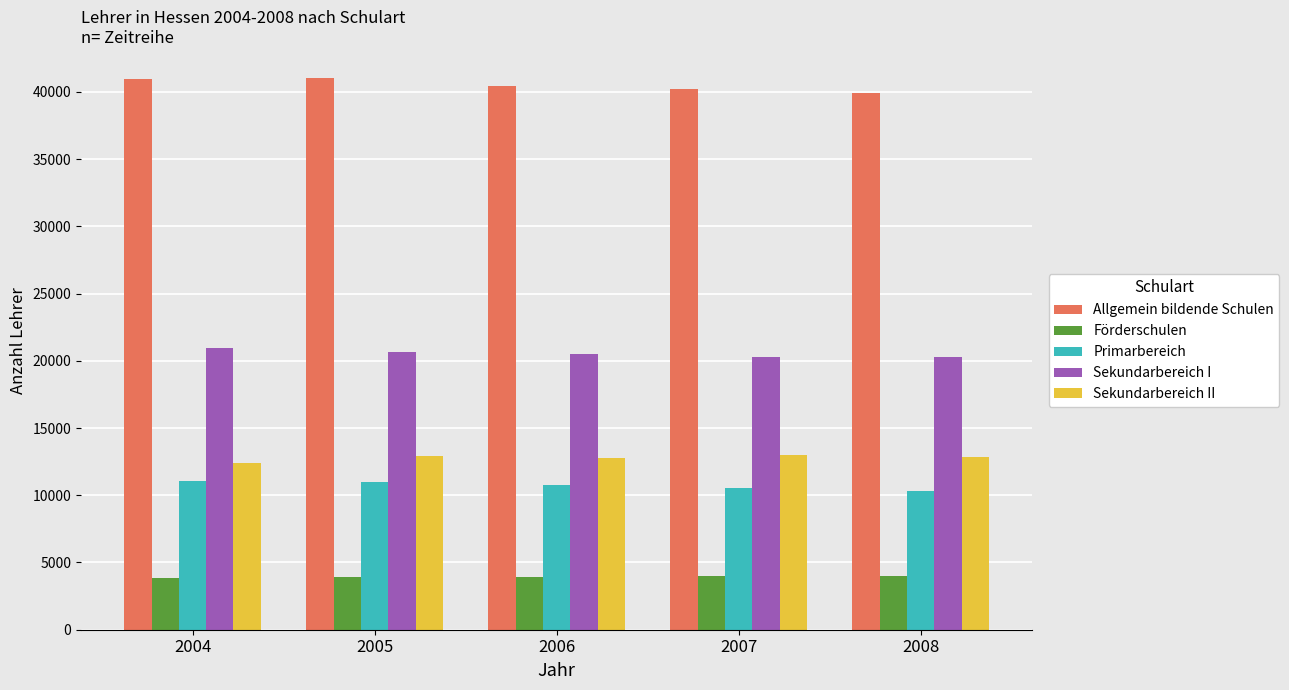

Rank the series at 2006 from highest to lowest value.

Allgemein bildende Schulen, Sekundarbereich I, Sekundarbereich II, Primarbereich, Förderschulen